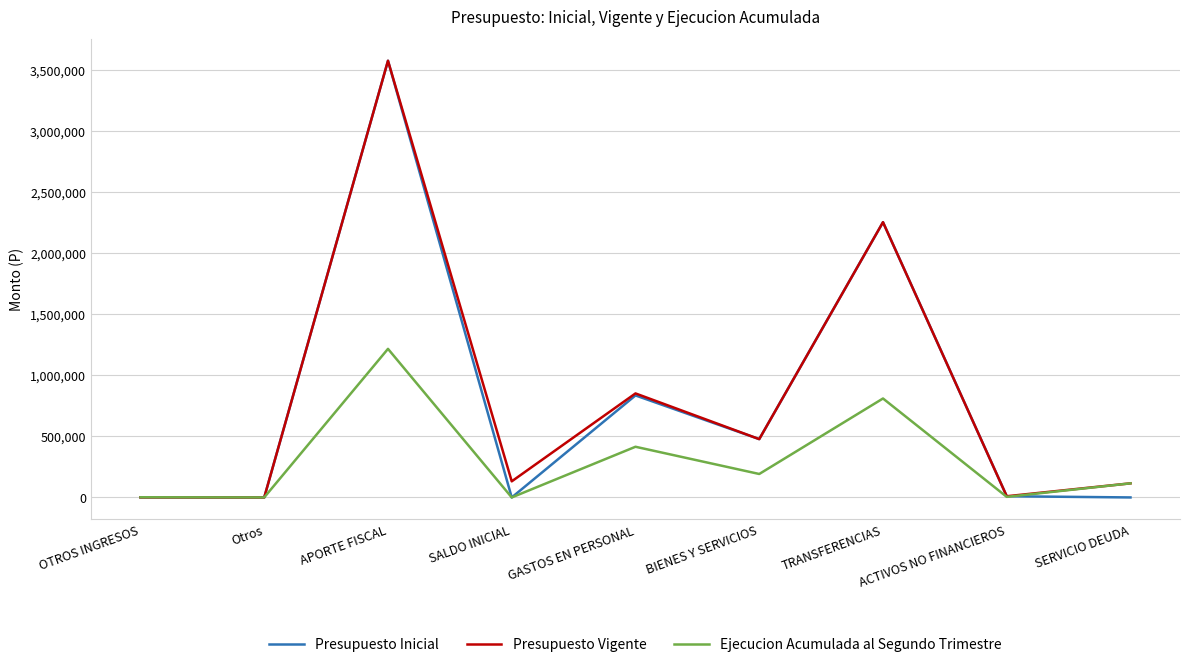

How many interior local peaks does the Presupuesto Vigente series have?

3